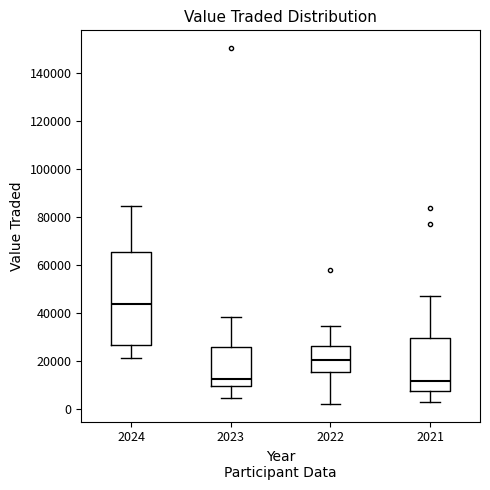

Reading left to right, transcribe this box plot: for each box, give where its median line is, the range the box spans, and where its two whiskers end, as read against the y-axis. The values are not printed on the chart, so give them approximately, as read against the axis.

2024: median 44000, box 26000 to 66000, whiskers 22000 to 84000
2023: median 12000, box 10000 to 26000, whiskers 4000 to 38000
2022: median 20000, box 16000 to 26000, whiskers 2000 to 34000
2021: median 12000, box 8000 to 30000, whiskers 2000 to 46000